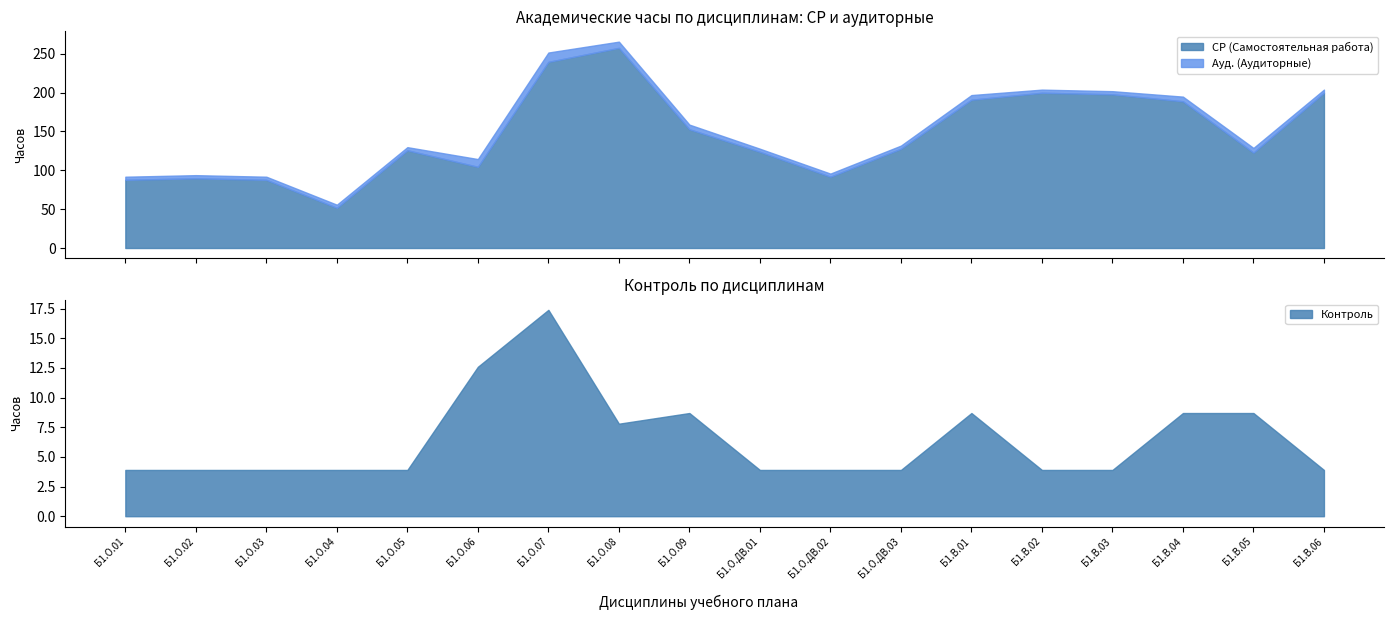

Rank the series by their maximum value, from lowest to highest.

Ауд. (Аудиторные), Контроль, СР (Самостоятельная работа)